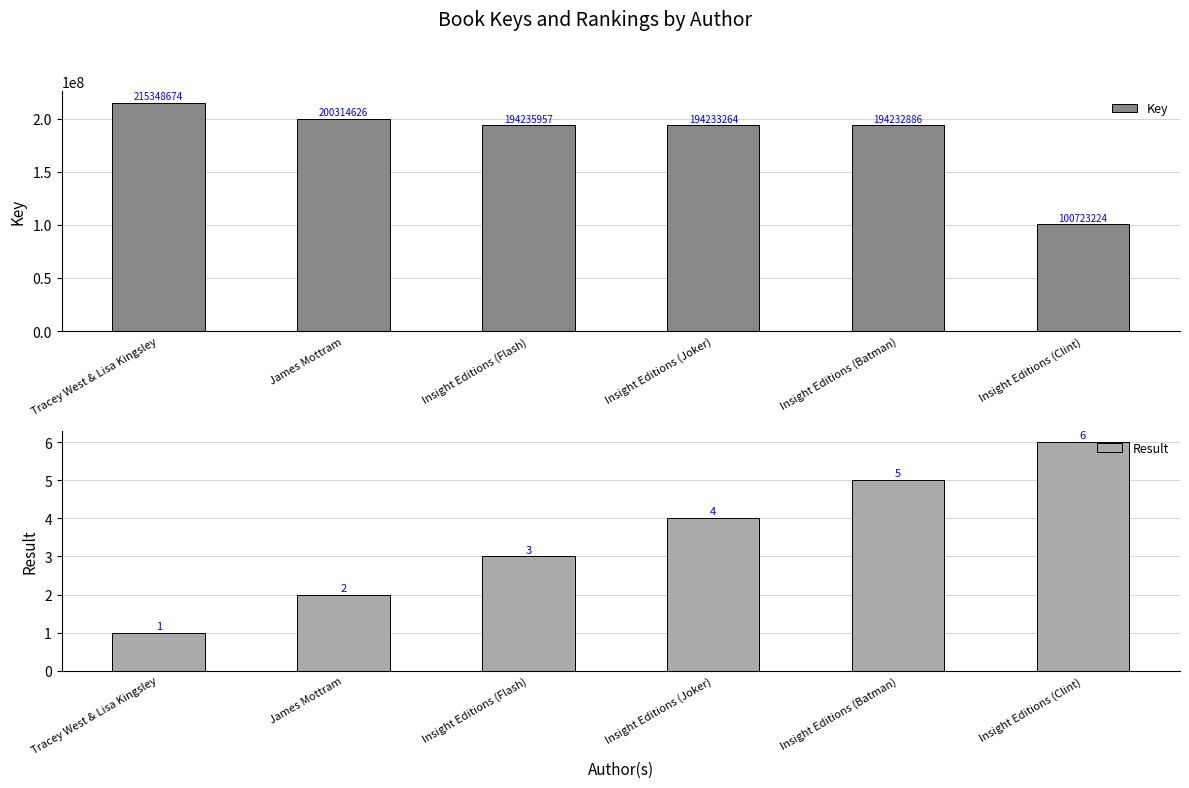

How many categories are shown in the chart?

6